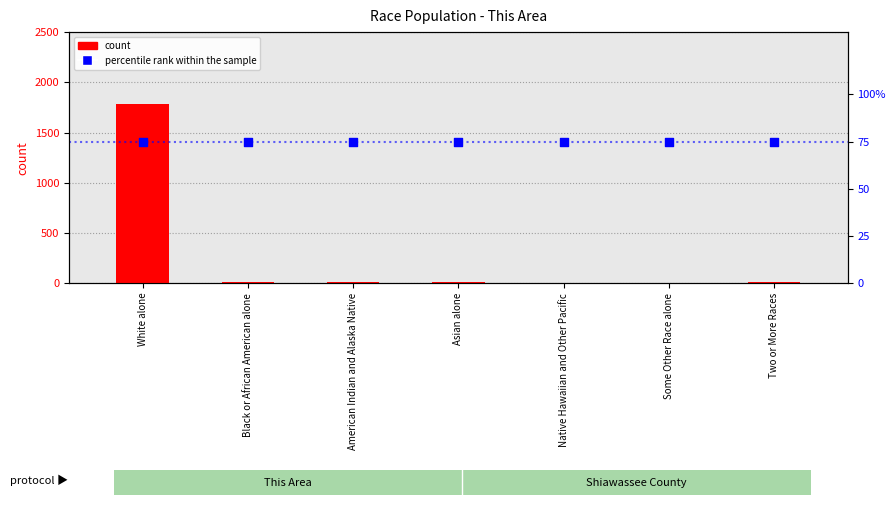

Is the value of count at Some Other Race alone greater than the value of percentile rank within the sample at Native Hawaiian and Other Pacific?

No